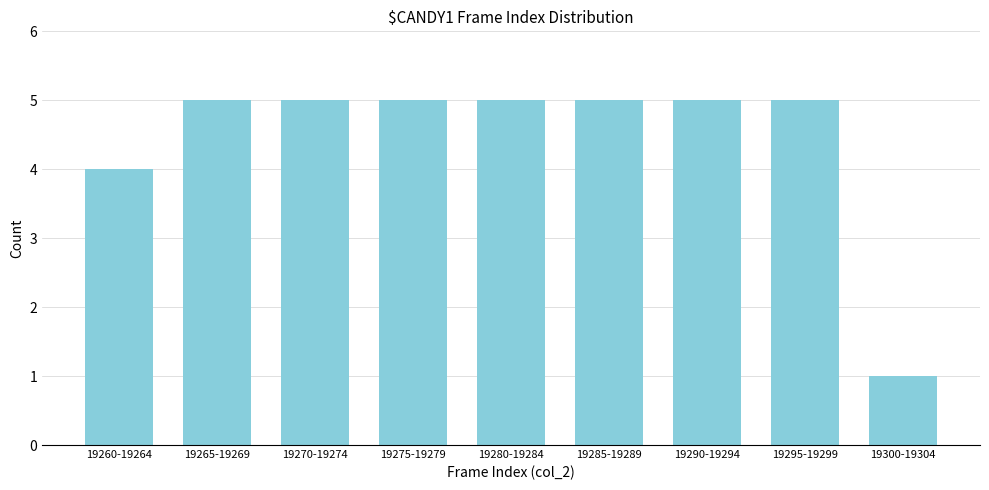

Reading left to right, what are all the values shown in this chart?

19260-19264=4	19265-19269=5	19270-19274=5	19275-19279=5	19280-19284=5	19285-19289=5	19290-19294=5	19295-19299=5	19300-19304=1